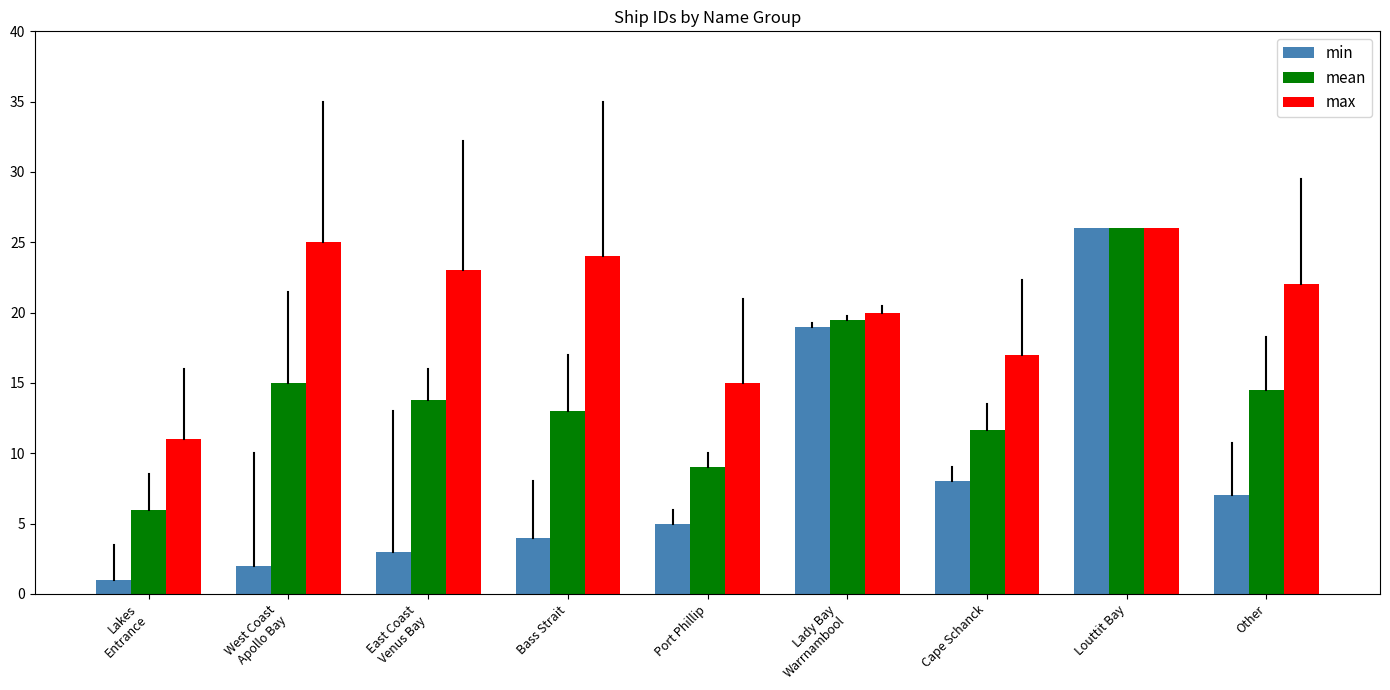

Reading right to left, transcribe all the data shown in this chart.

min: 7.0	26.0	8.0	19.0	5.0	4.0	3.0	2.0	1.0
mean: 14.5	26.0	11.7	19.5	9.0	13.0	13.8	15.0	6.0
max: 22.0	26.0	17.0	20.0	15.0	24.0	23.0	25.0	11.0